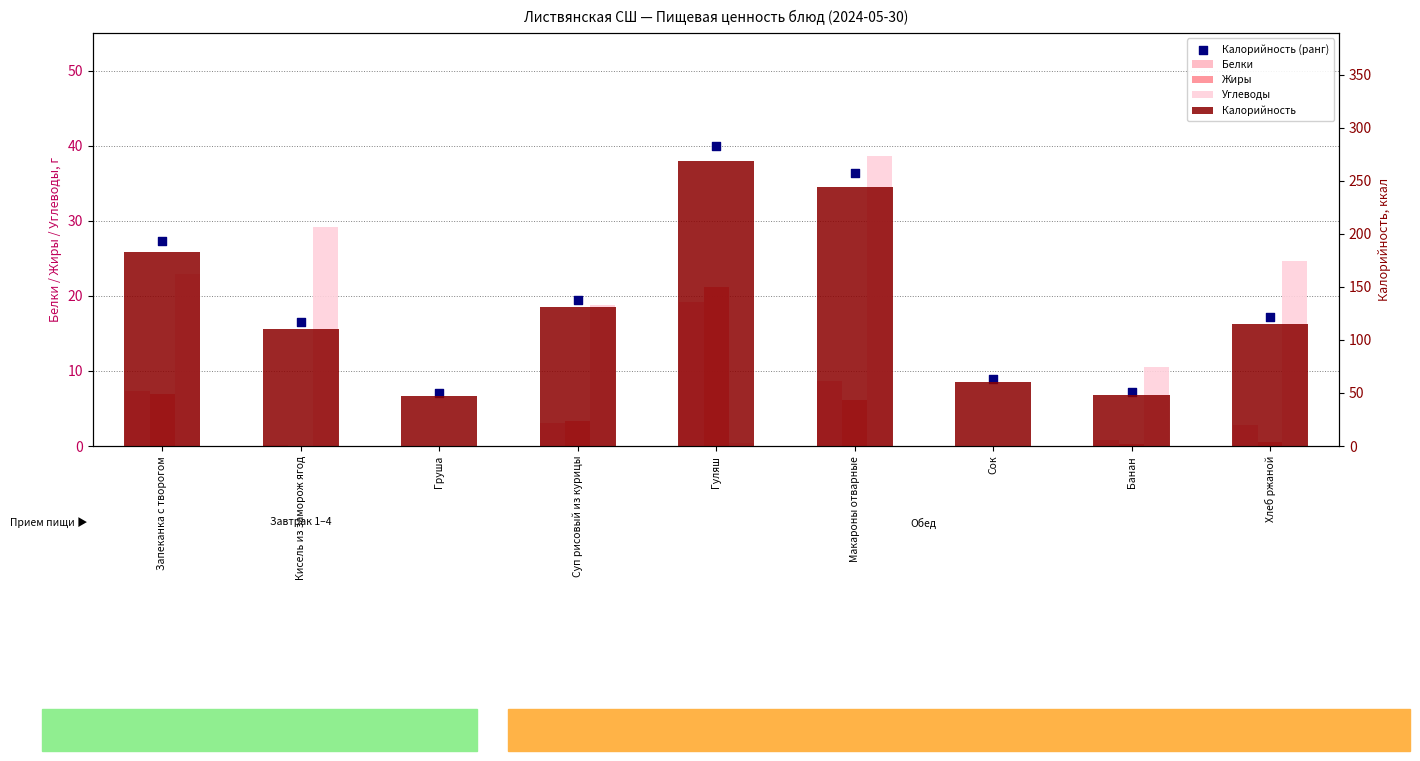

What are all the series names shown in the legend?

Белки, Жиры, Углеводы, Калорийность (ранг), Калорийность